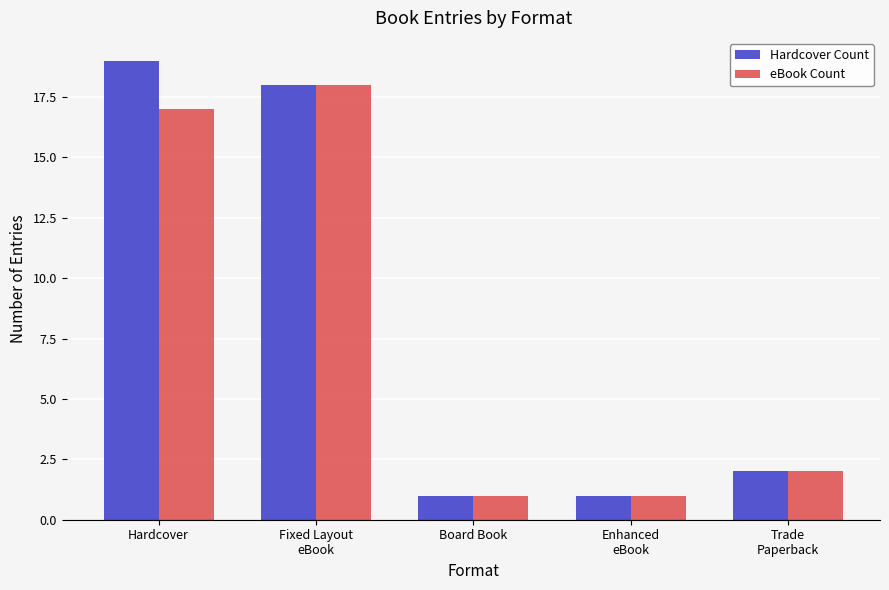

The value of Hardcover Count at Fixed Layout
eBook is 32. True or false?

False